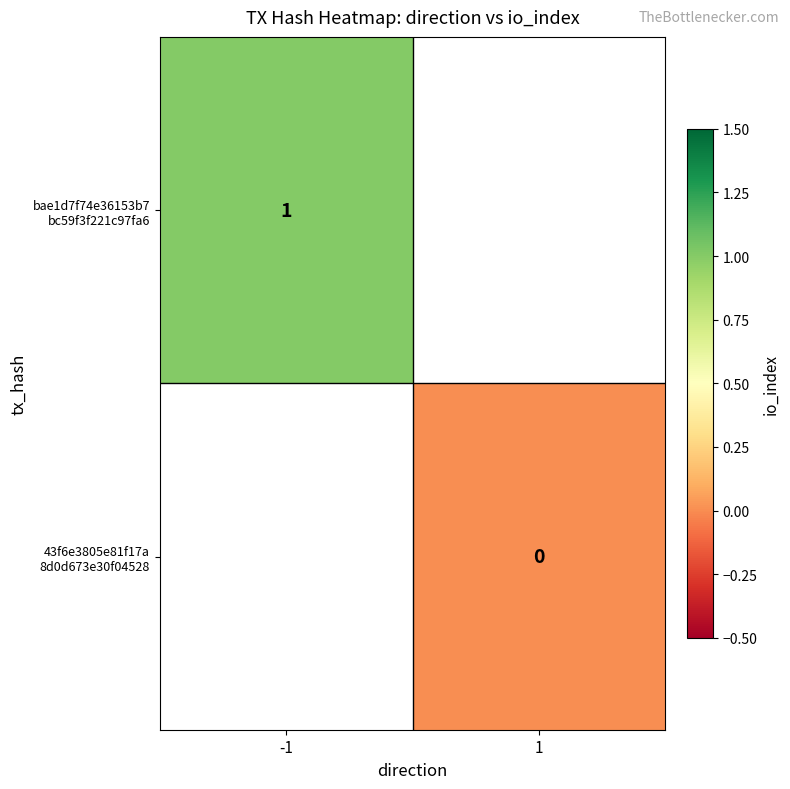

The bae1d7f74e36153b7 bc59f3f221c97fa6 series shows 1.0 at -1. True or false?

True